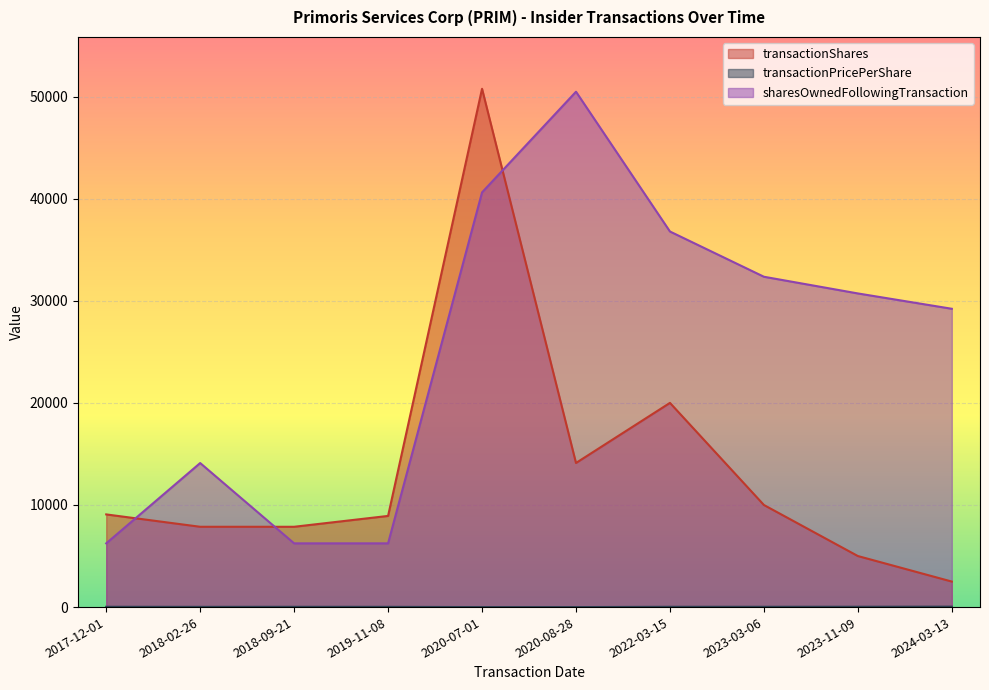

What is the total value across all series at 2024-03-13?

31757.7